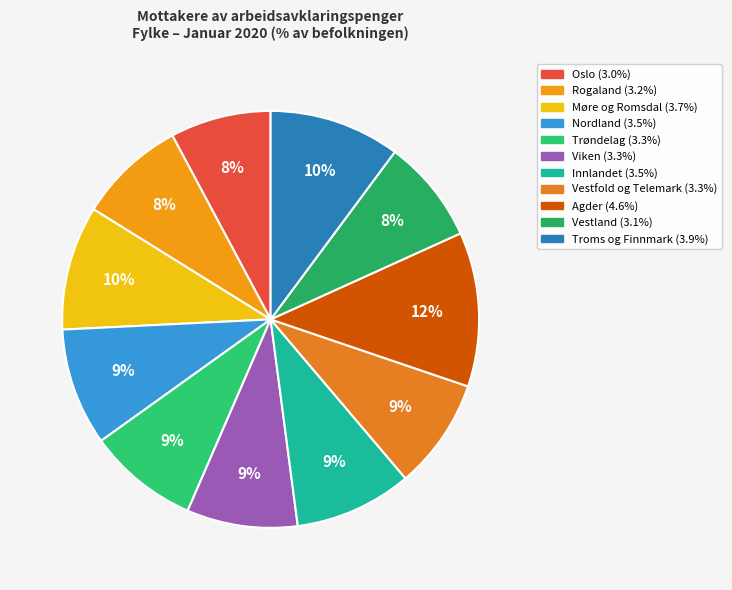

Between Møre og Romsdal and Agder, which is larger?

Agder